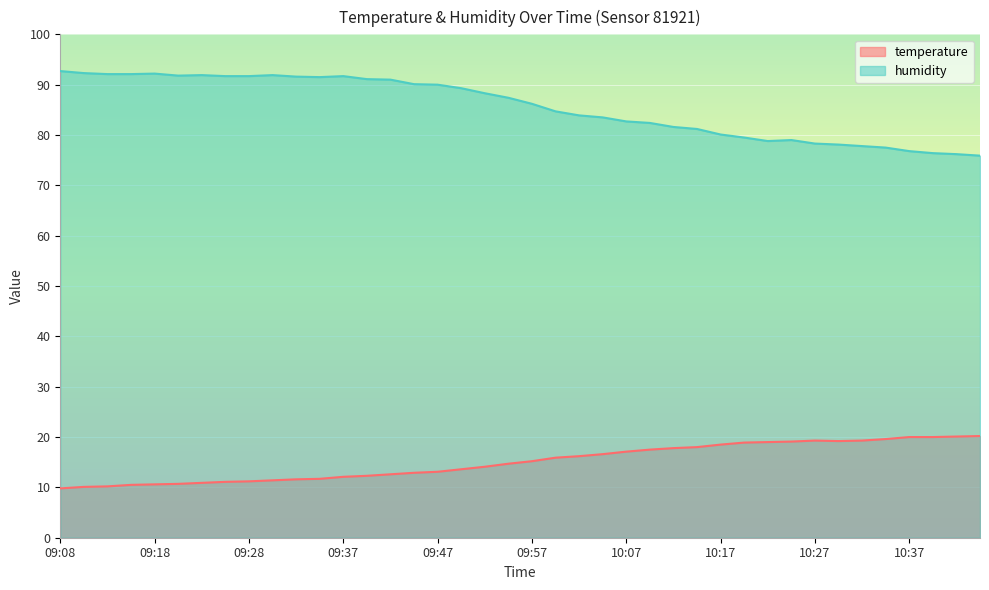

True or false: temperature and humidity intersect in this chart.

False